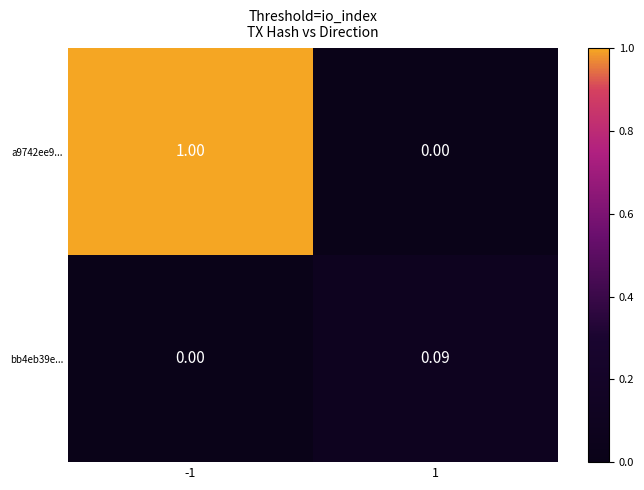

At how many categories does at least one series exceed 0?

2